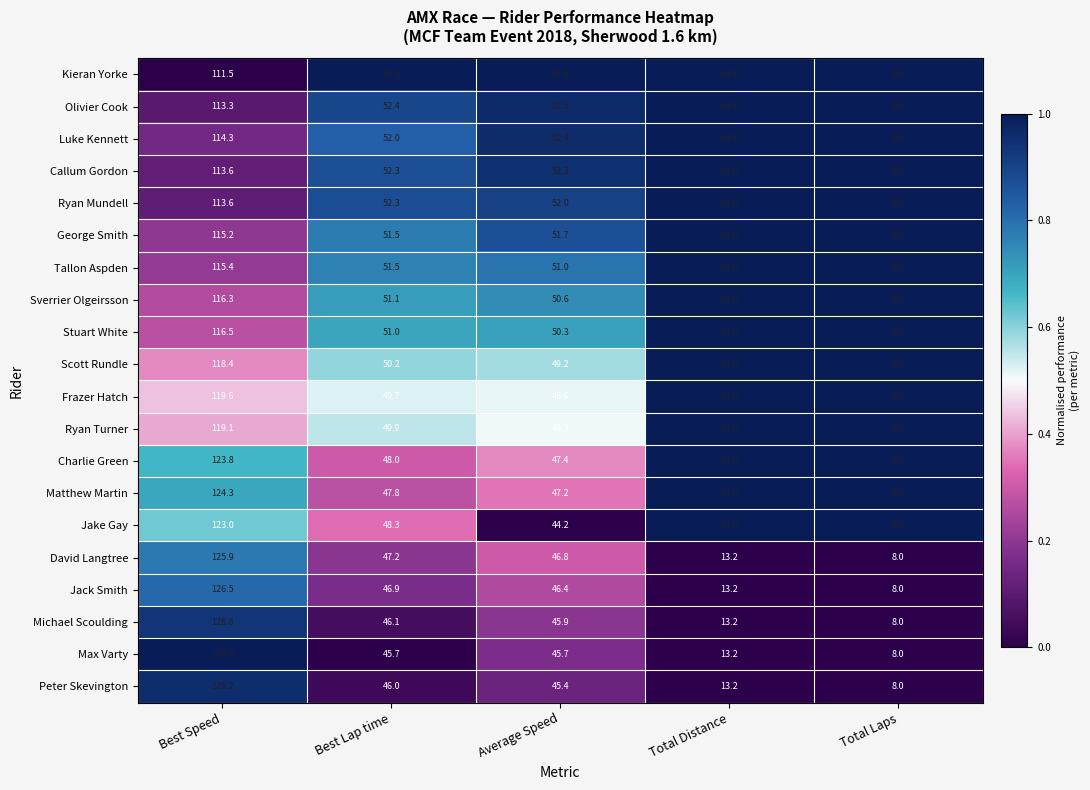

At which category does the chart reach its minimum across all series?

Total Laps